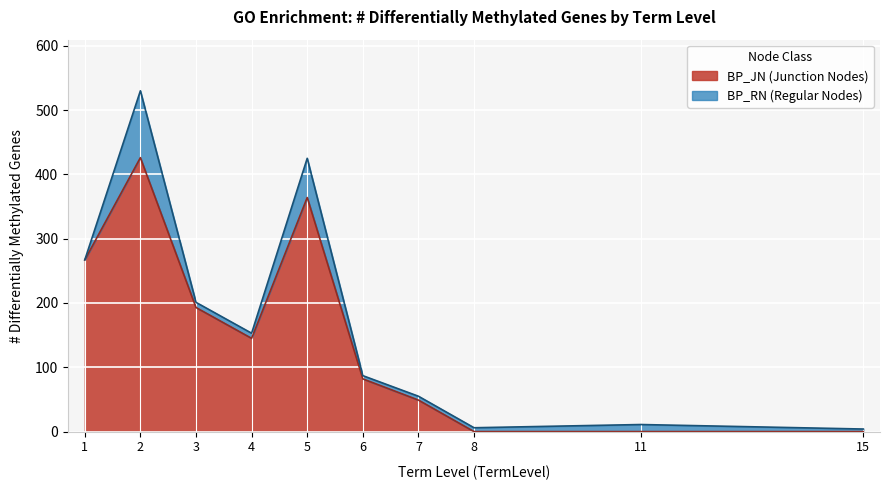

The value of BP_JN (Junction Nodes) at 1 is 377. True or false?

False